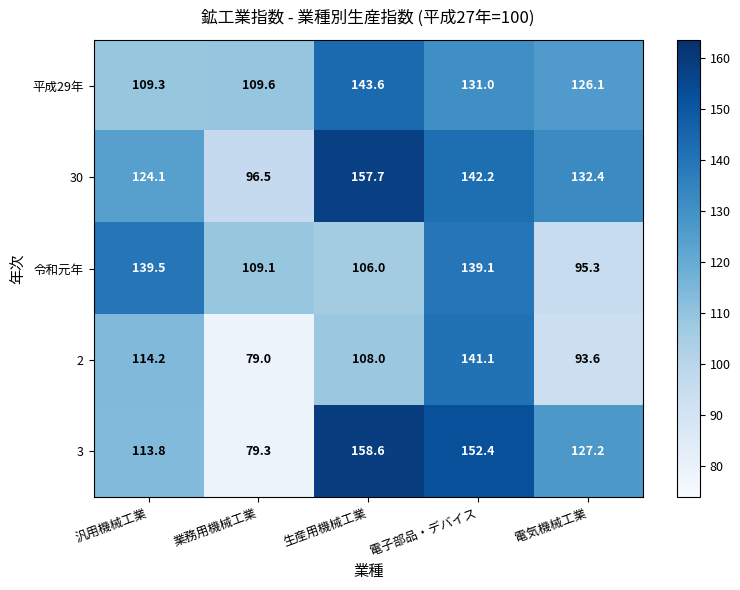

Rank the series at 業務用機械工業 from lowest to highest value.

2, 3, 30, 令和元年, 平成29年